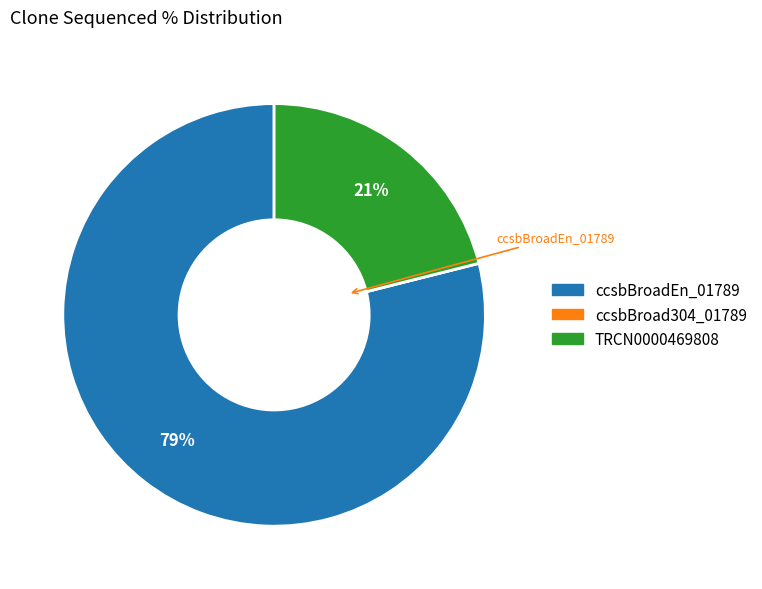

Is the sum of TRCN0000469808 and ccsbBroadEn_01789 greater than half?

Yes